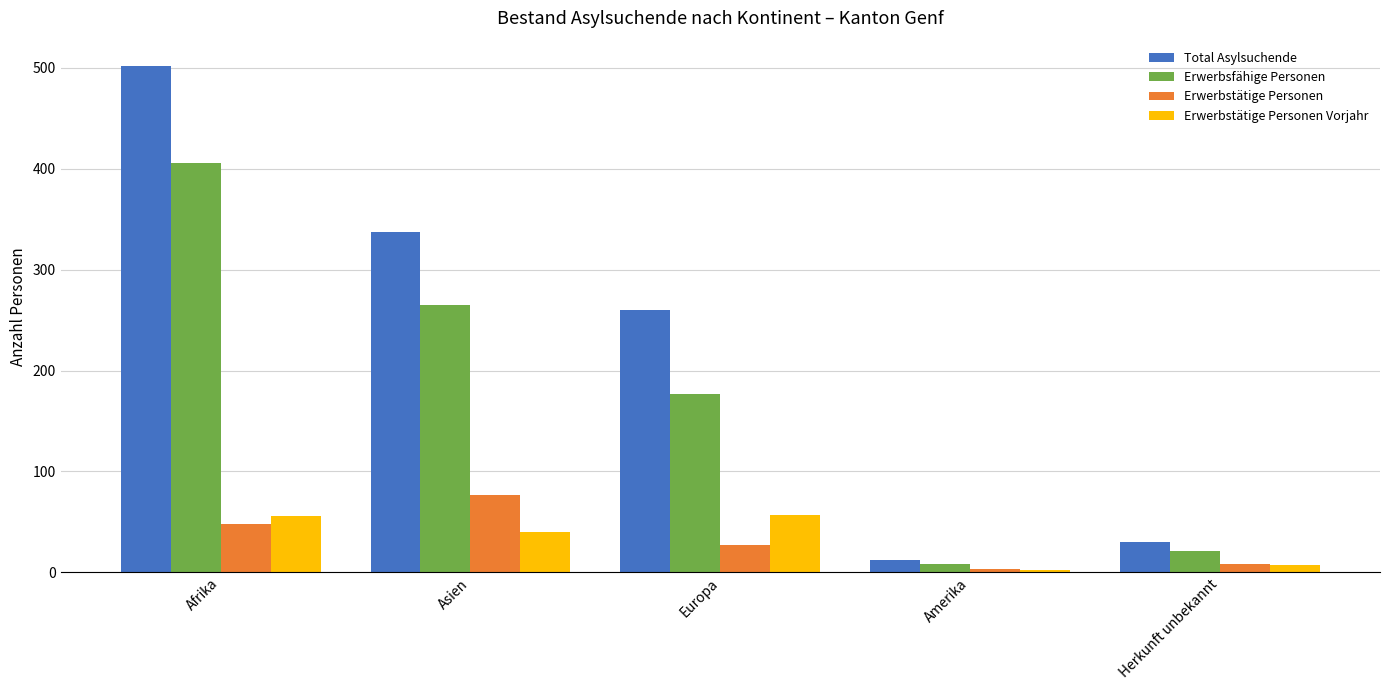

Where does the Erwerbstätige Personen Vorjahr series first go above 40?

Afrika